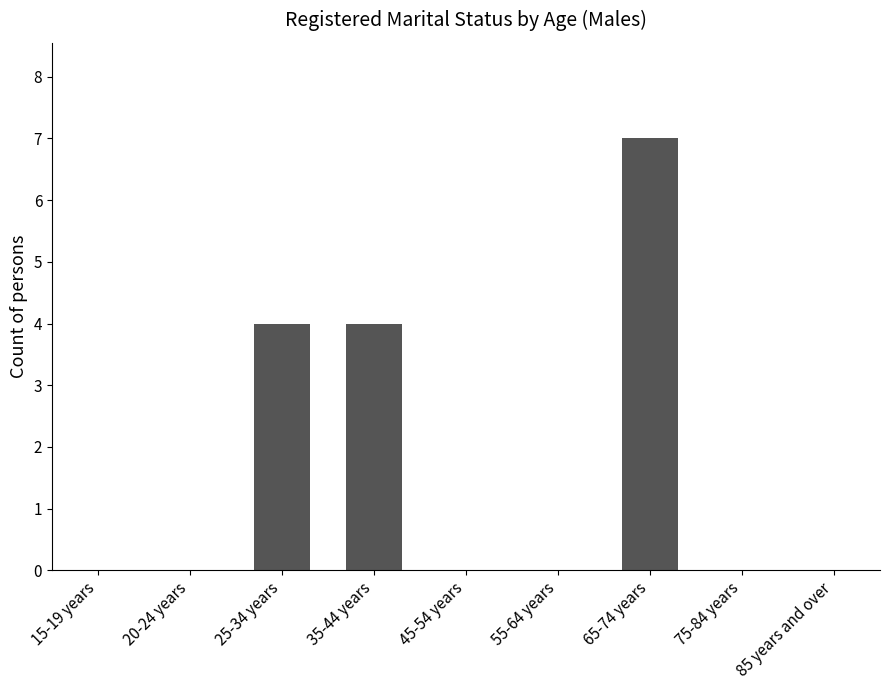

Are the bars horizontal?

No